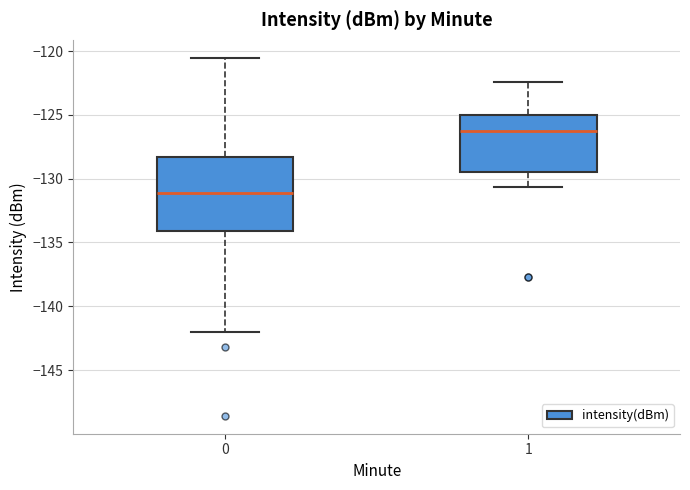

Reading left to right, transcribe this box plot: for each box, give where its median line is, the range the box spans, and where its two whiskers end, as read against the y-axis. The values are not printed on the chart, so give them approximately, as read against the axis.

0: median -131.0, box -134.0 to -128.5, whiskers -142.0 to -120.5
1: median -126.0, box -129.5 to -125.0, whiskers -130.5 to -122.5